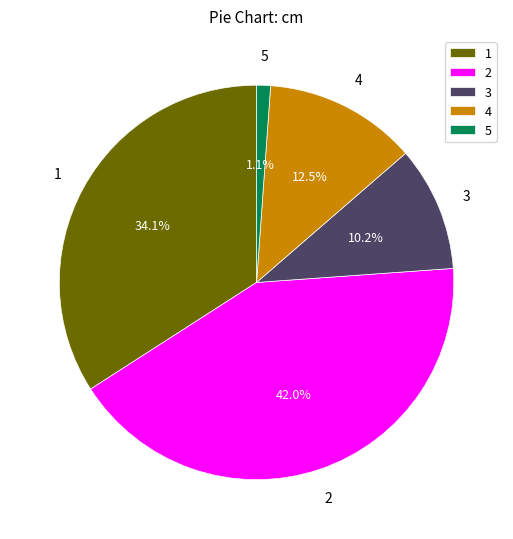

What percentage do 2 and 3 together represent?

52.3%